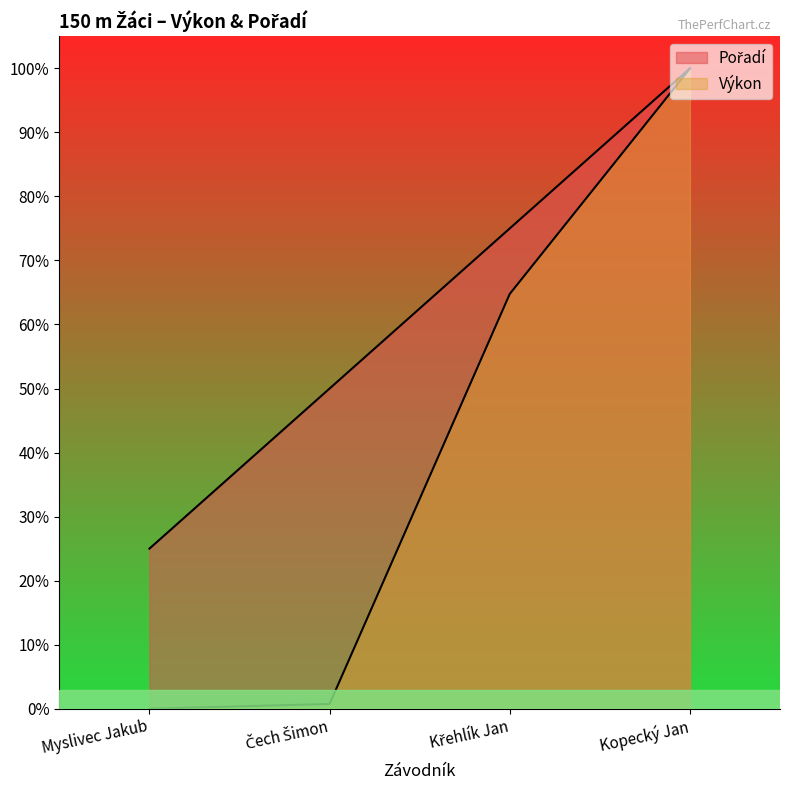

List the labels in order of Výkon value, smallest first.

Myslivec Jakub, Čech Šimon, Křehlík Jan, Kopecký Jan